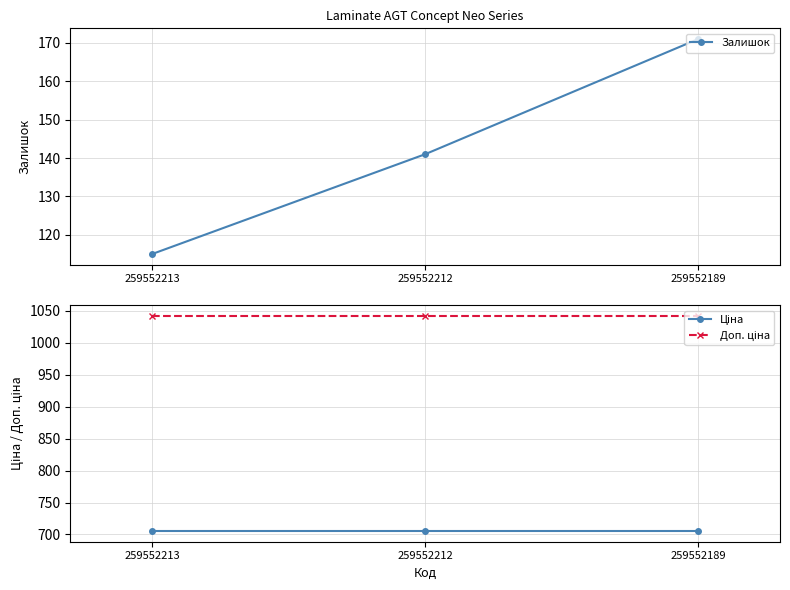

Reading left to right, extract all data points from this chart.

Залишок: 115.0	141.0	171.0
Ціна: 705.5	705.5	705.5
Доп. ціна: 1042.0	1042.0	1042.0